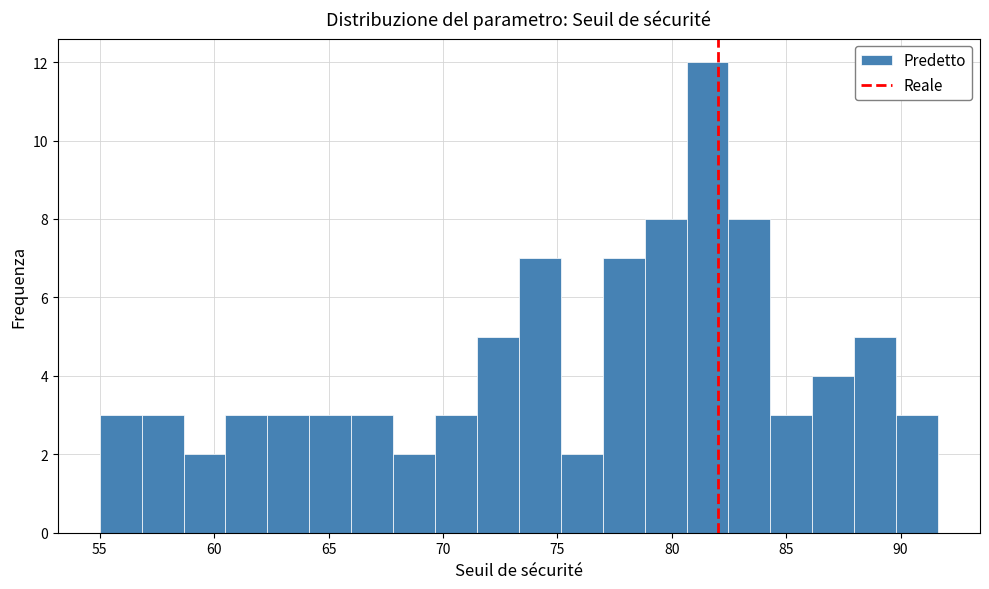

Around what value on the x-axis is the tallest bar? Give the approximate position of its centre, as read against the axis.

81.5